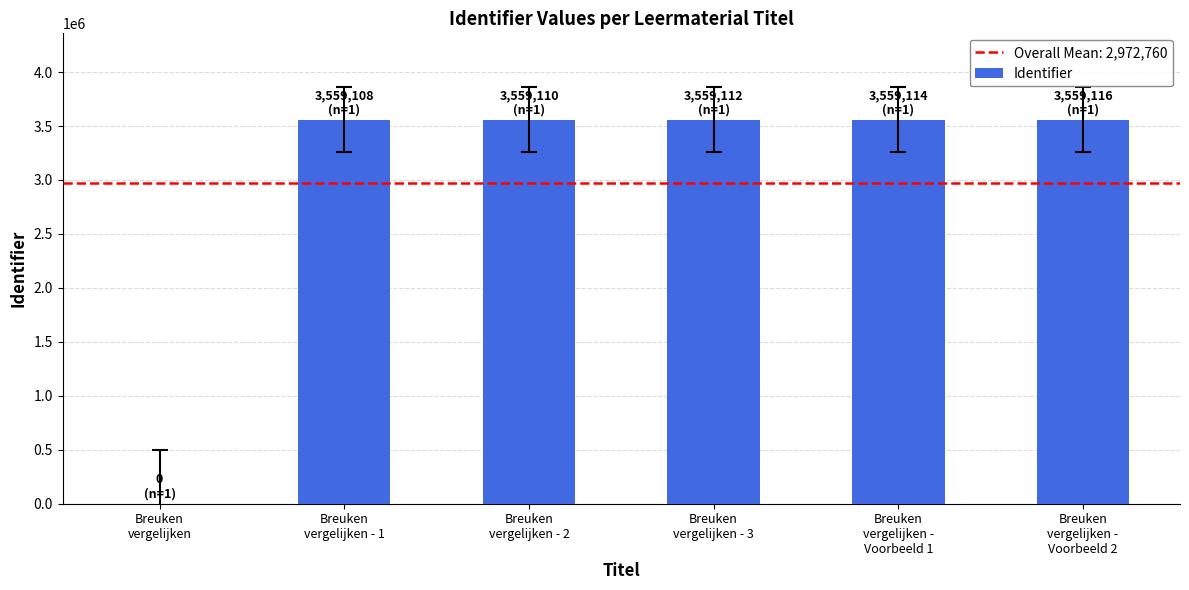

What is the maximum value shown in the chart?

3559116